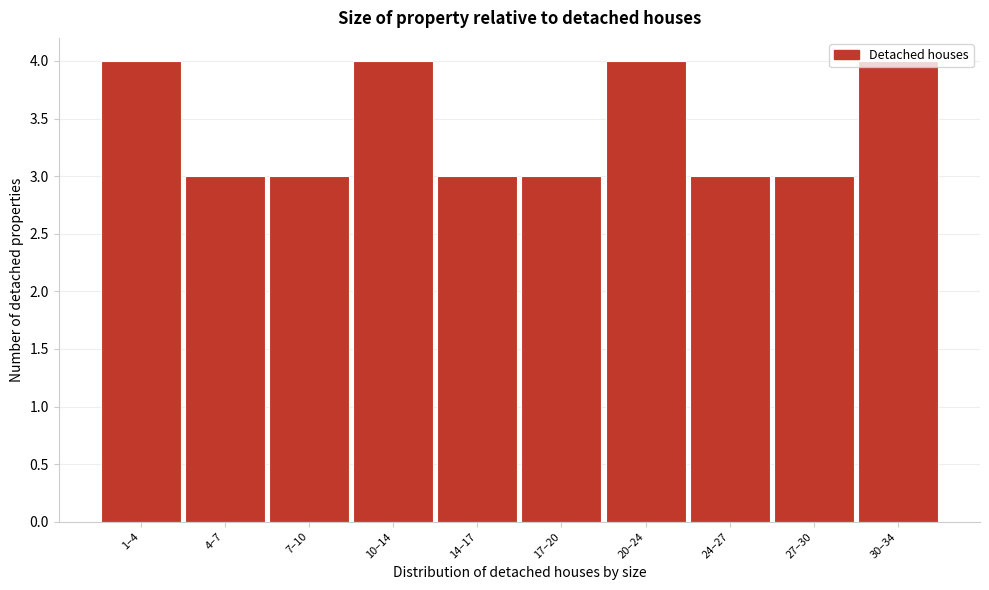

What is the label of the 7th bar from the left?

20–24